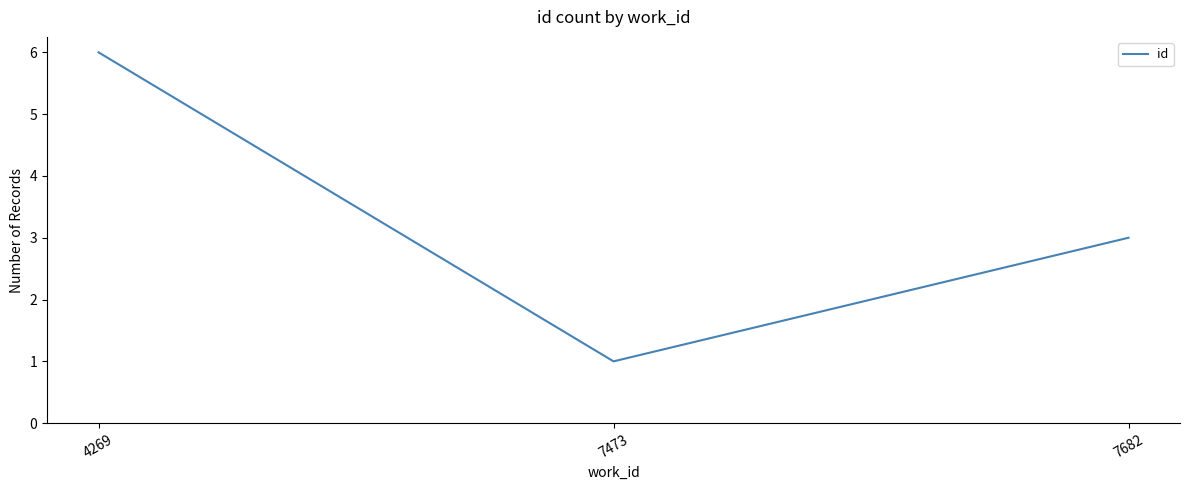

What is the minimum value shown in the chart?

1